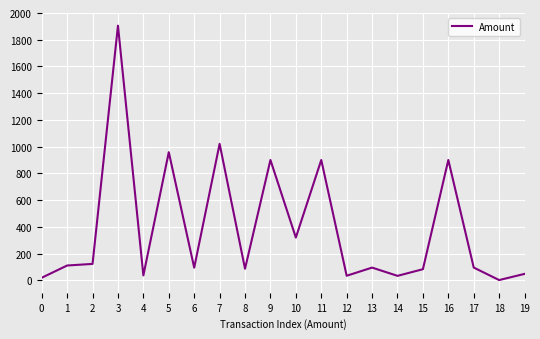

What is the ratio of the value at 11 to the value at 3?

0.5